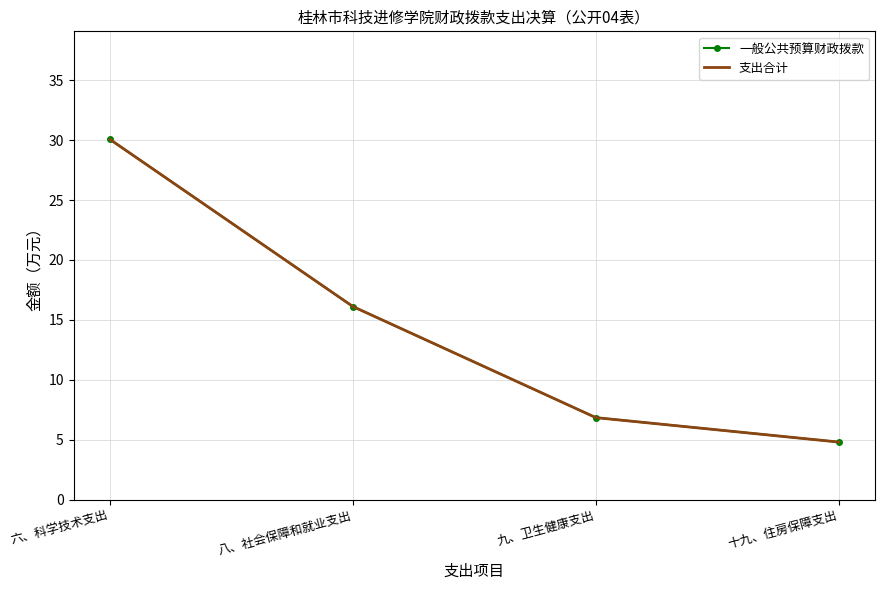

How many distinct data groups are displayed?

2